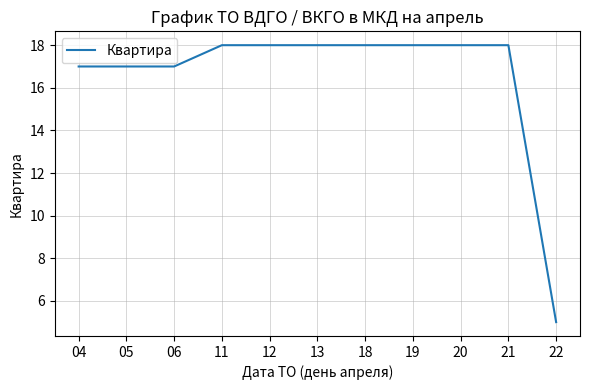

Is it true that the value at 20 is 7?

False